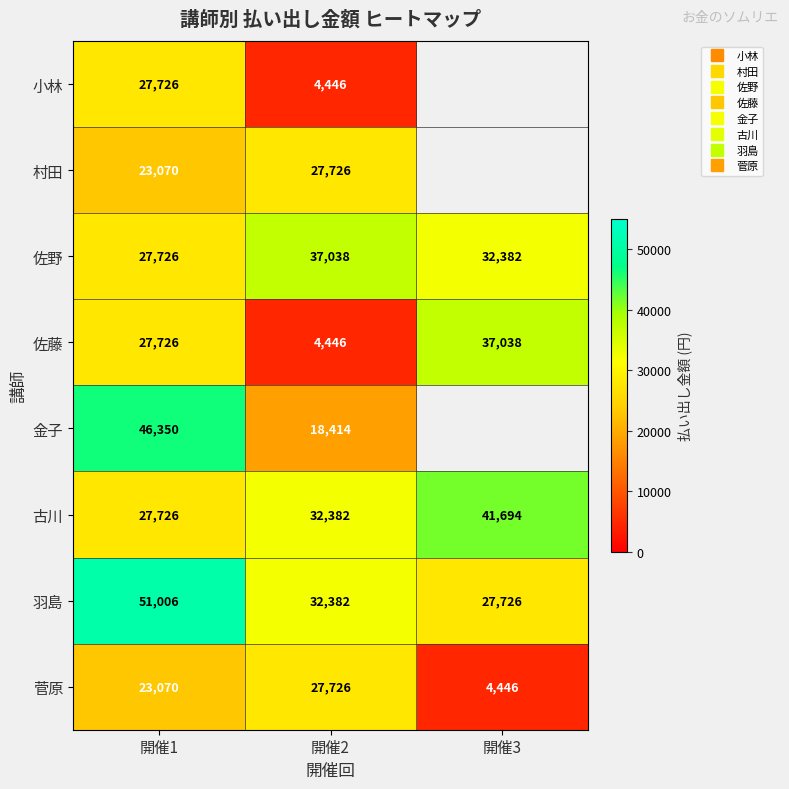

Which series has the largest total across all categories?

羽島